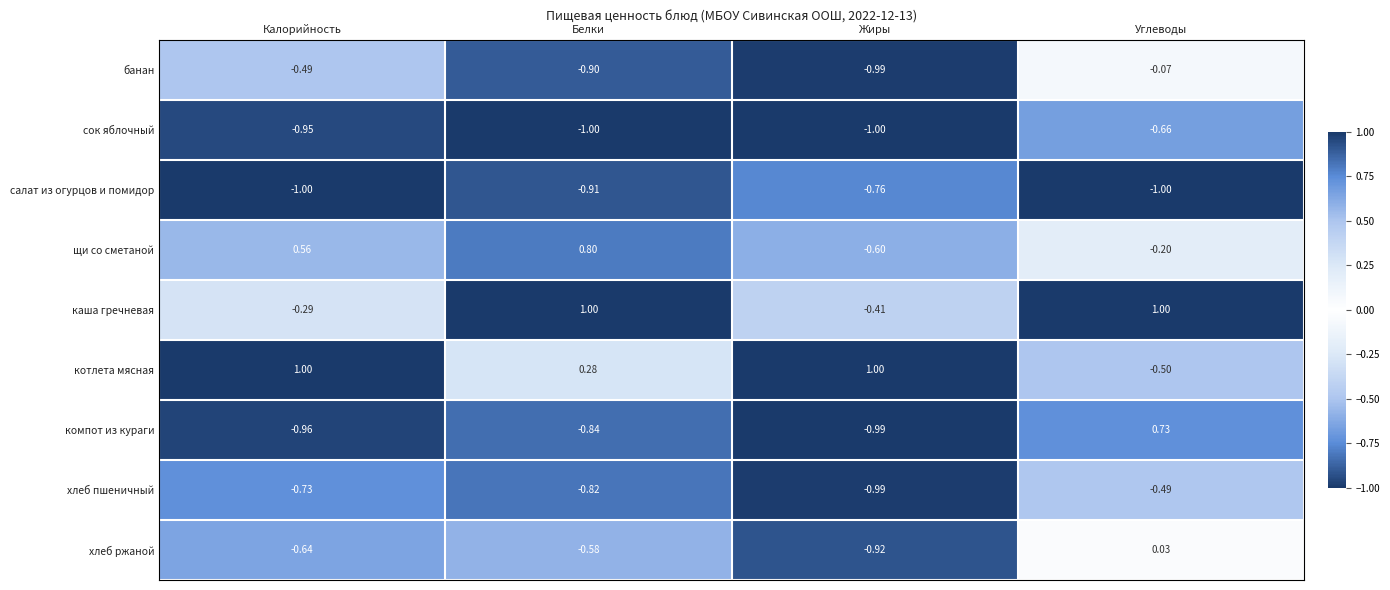

At Калорийность, list the series in order from smallest to largest.

салат из огурцов и помидор, компот из кураги, сок яблочный, хлеб пшеничный, хлеб ржаной, банан, каша гречневая, щи со сметаной, котлета мясная